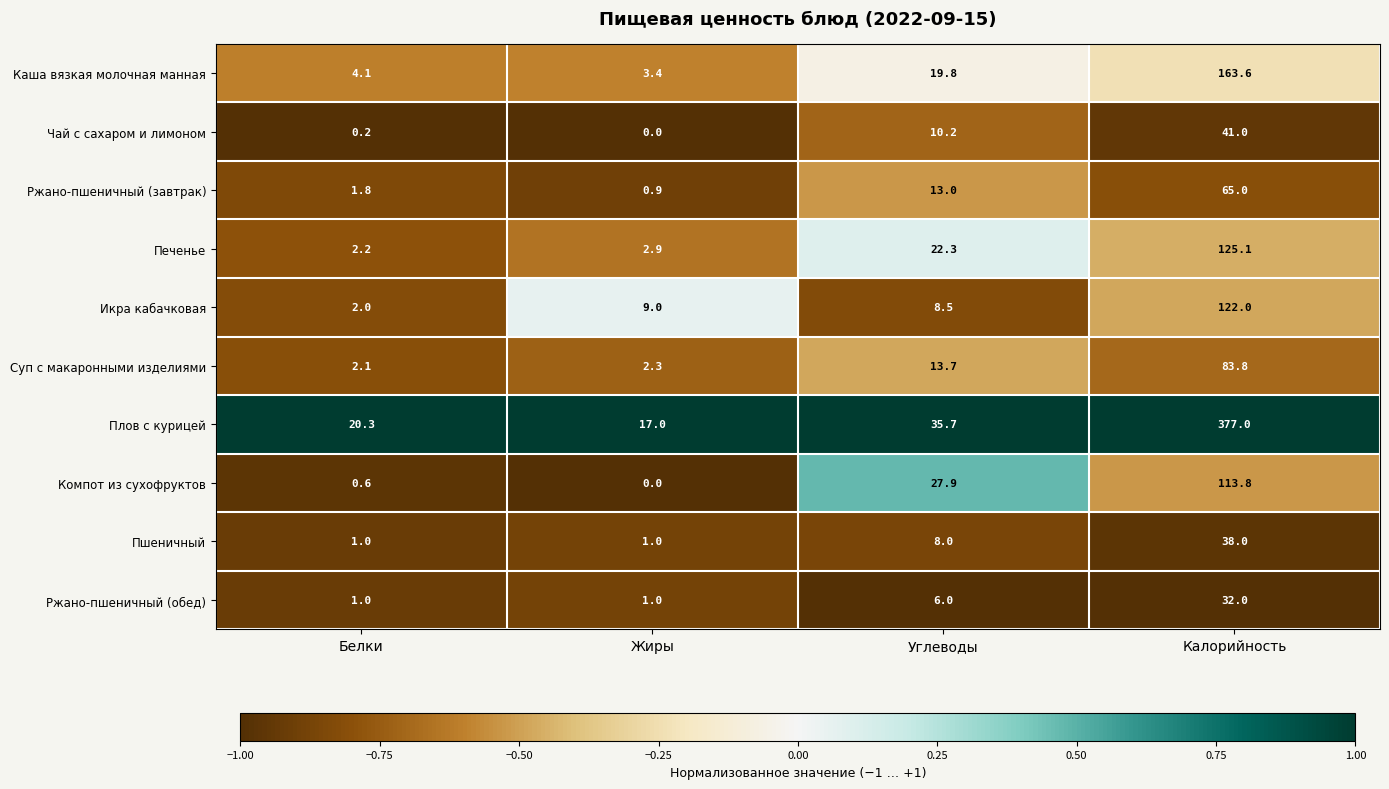

Which label corresponds to the smallest value in the chart?

Жиры